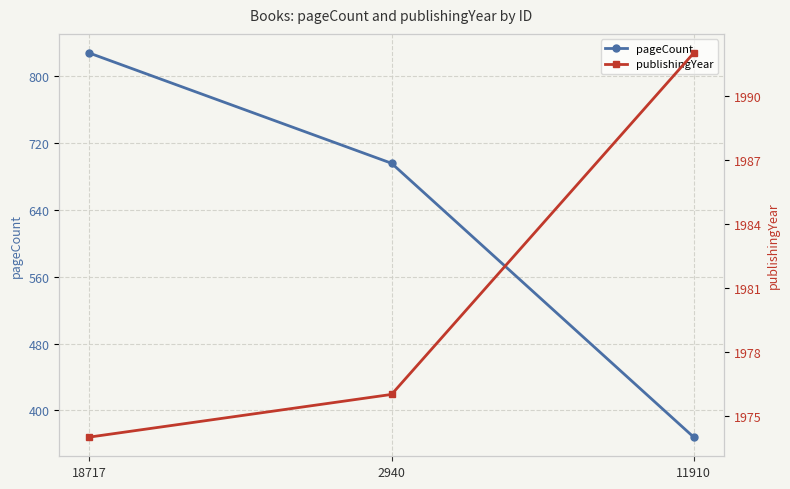

Where is pageCount nearest to the value 598?

2940